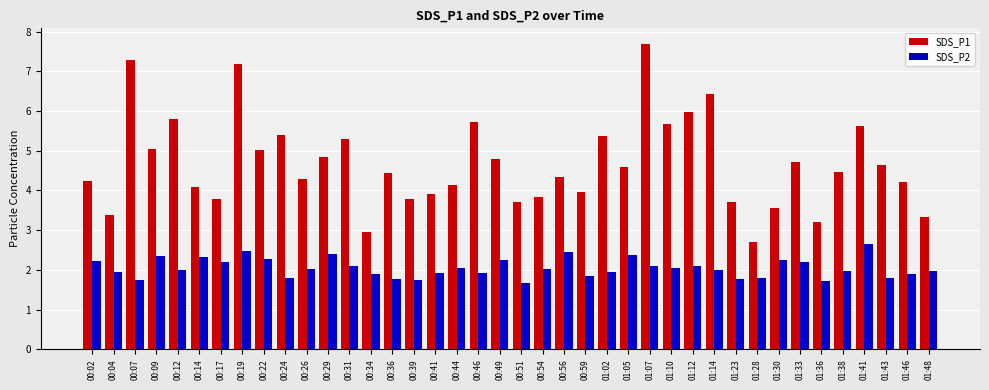

What is the difference between the second highest and second lowest values in the SDS_P1 series?

4.3